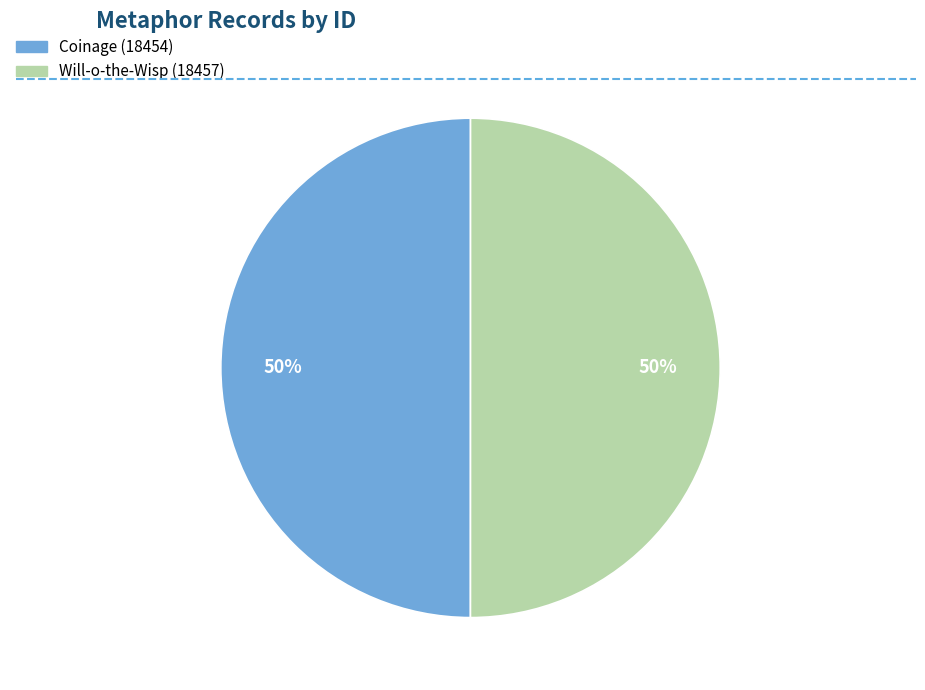

To the nearest percent, what portion does Will-o-the-Wisp (18457) represent?

50%